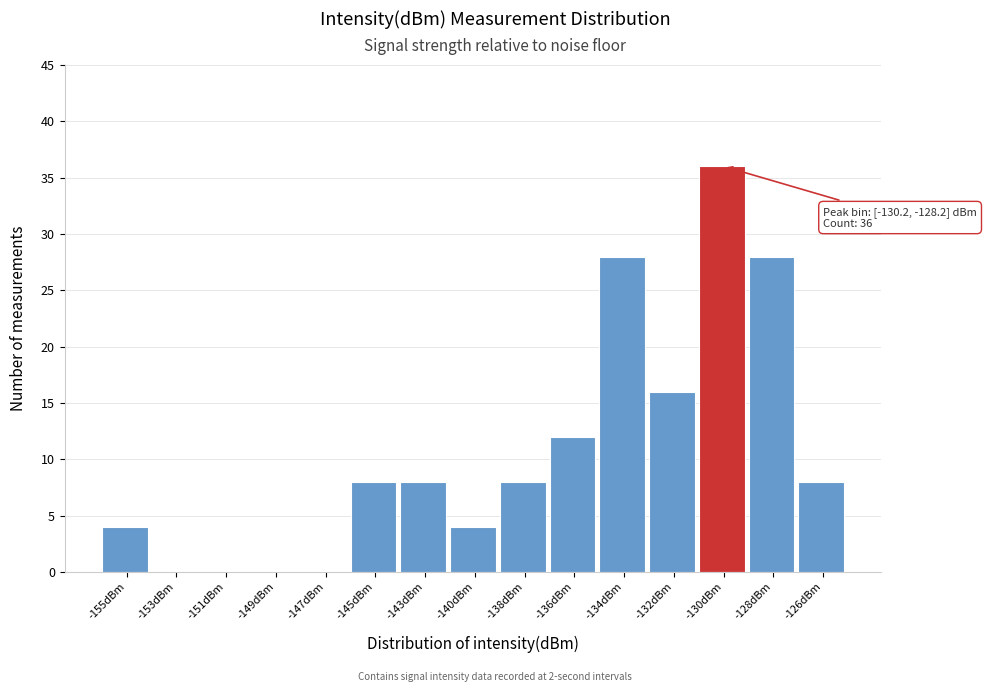

Reading left to right, transcribe all the data shown in this chart.

-155dBm=4	-153dBm=0	-151dBm=0	-149dBm=0	-147dBm=0	-145dBm=8	-143dBm=8	-140dBm=4	-138dBm=8	-136dBm=12	-134dBm=28	-132dBm=16	-130dBm=36	-128dBm=28	-126dBm=8